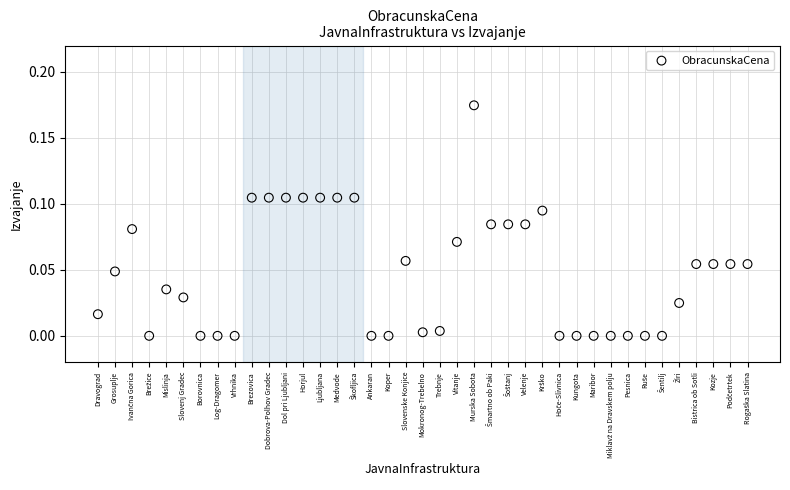

Count the number of points in this scatter plot.

39